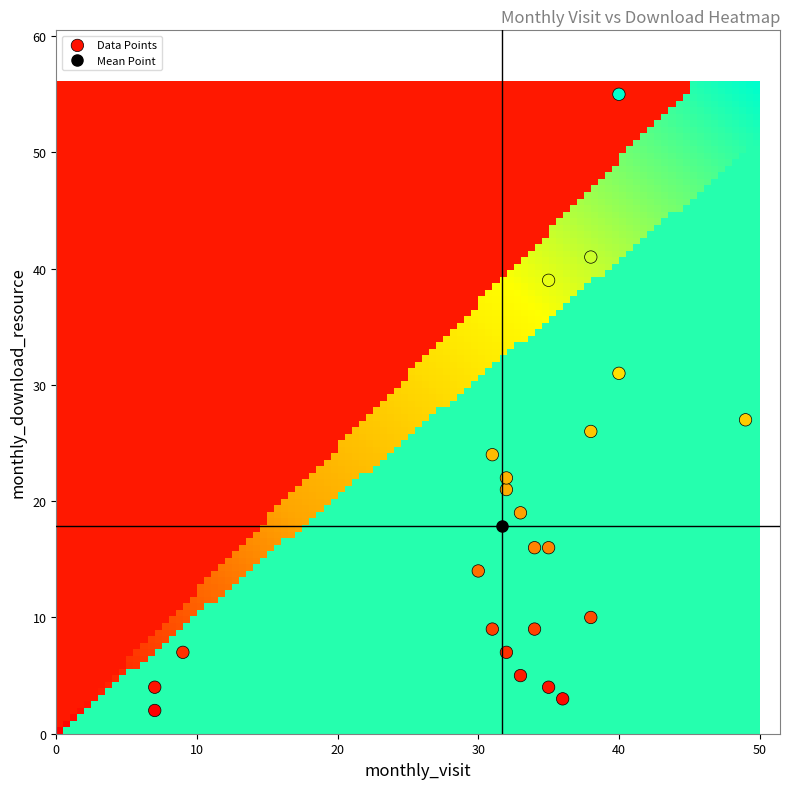

What is the range of Y values (max minus min)?

53